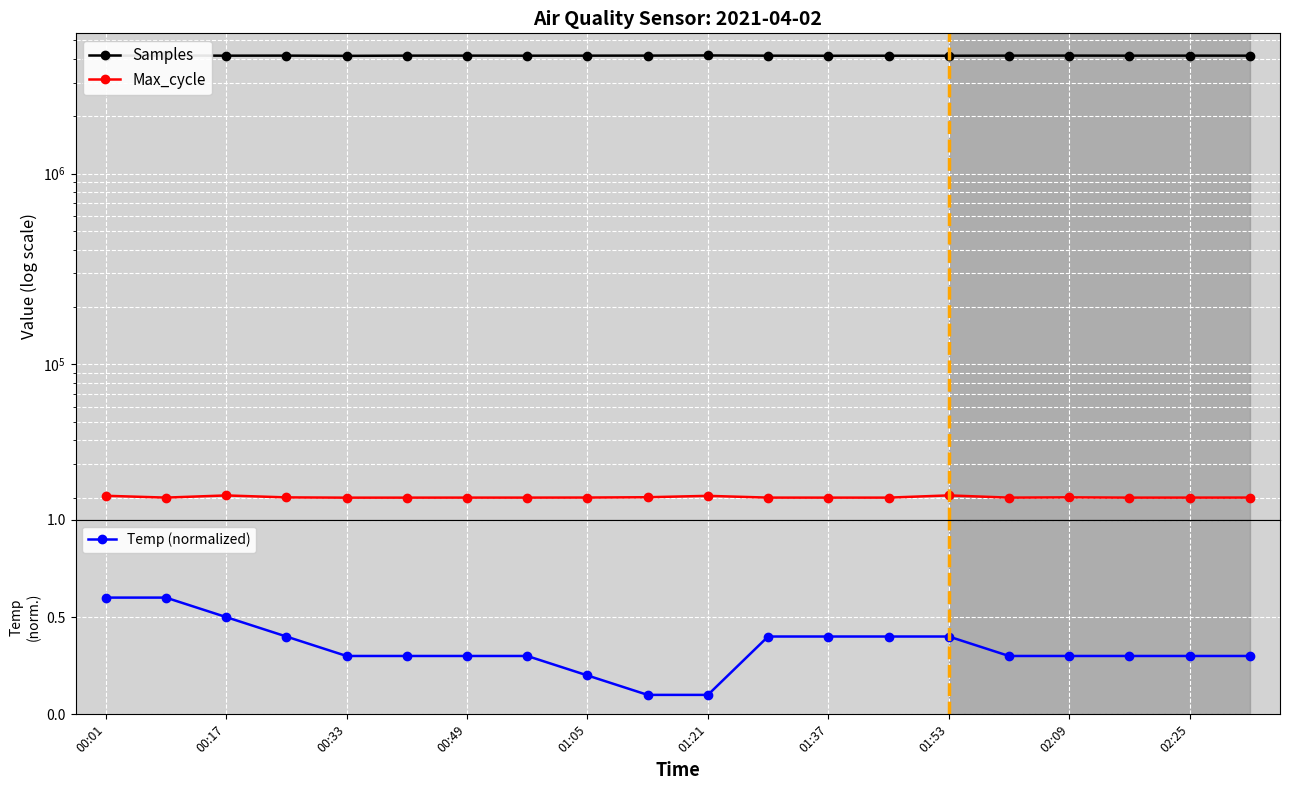

Is it true that Temp (normalized) equals 0.5 at 00:49?

False